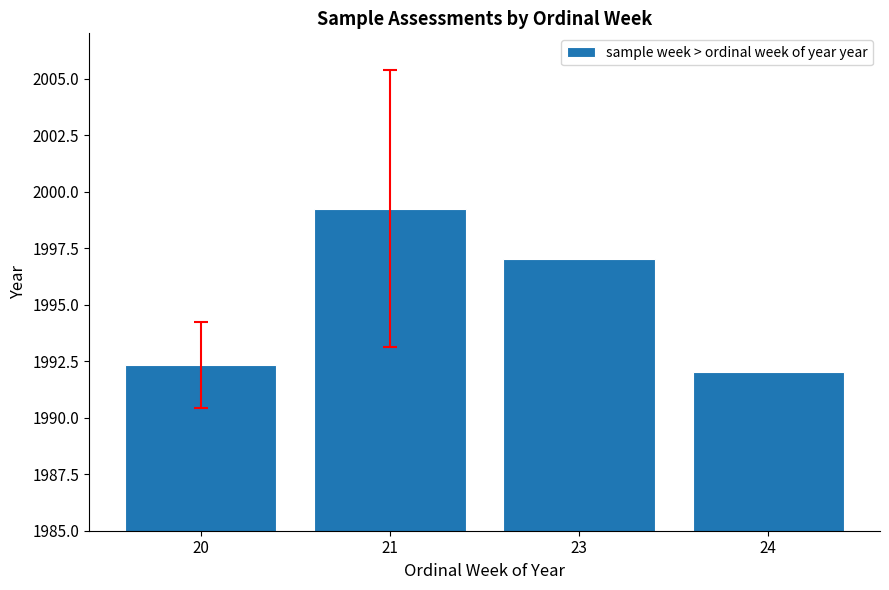

What is the smallest value displayed?

1992.0